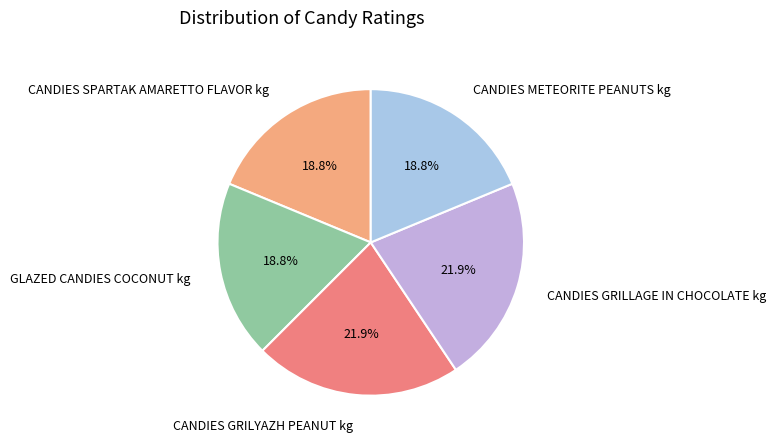

How much of the chart is everything except CANDIES GRILLAGE IN CHOCOLATE kg?

78.1%